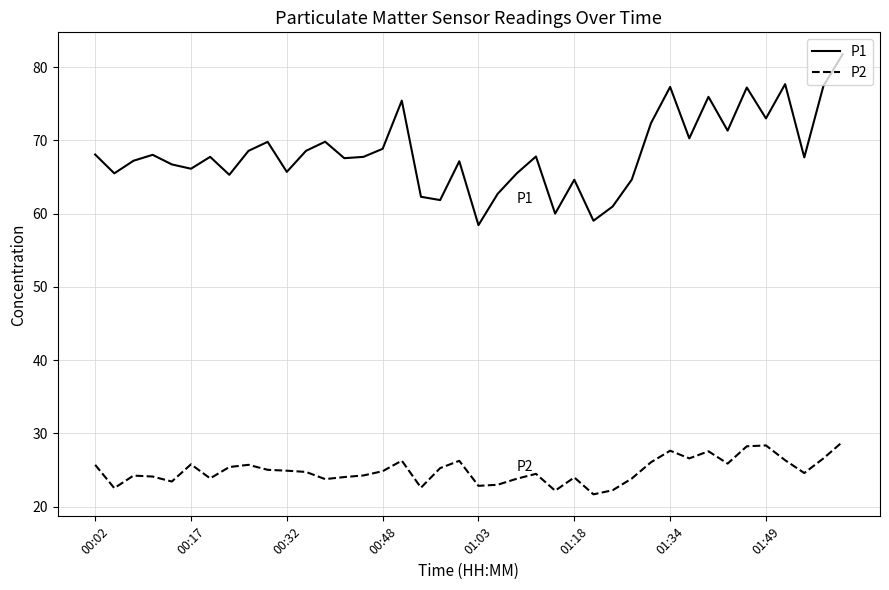

Rank the series by their maximum value, from lowest to highest.

P2, P1